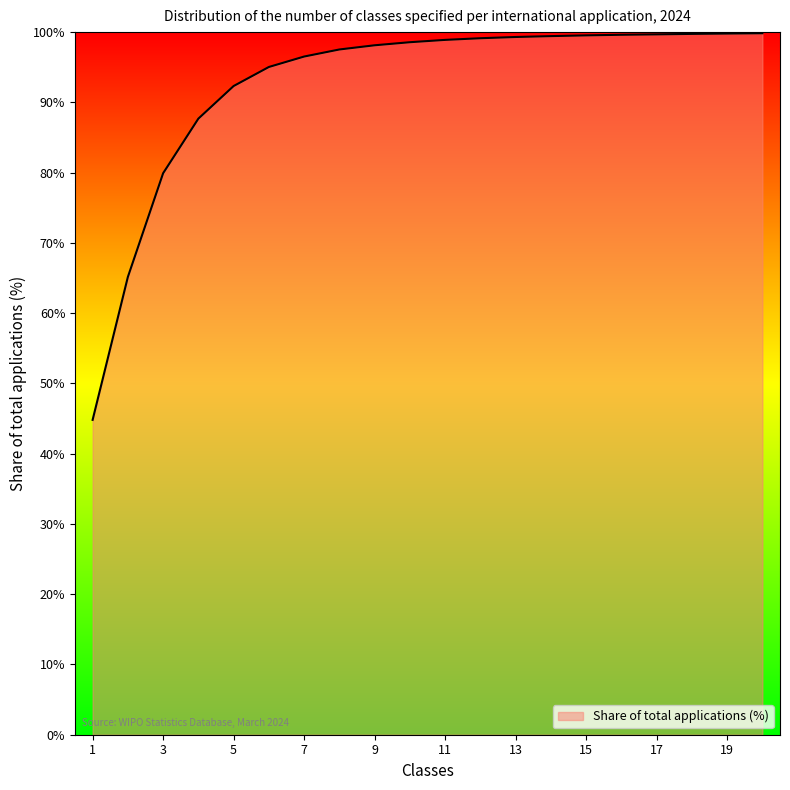

What is the difference between the maximum and minimum values?

55.0